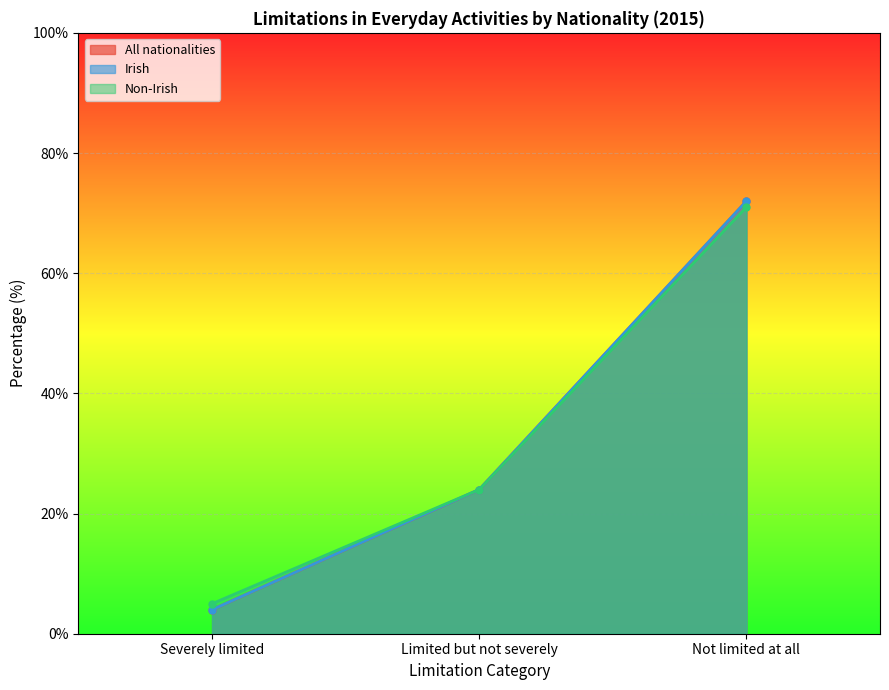

Between Limited but not severely and Not limited at all, which series saw the biggest shift?

All nationalities